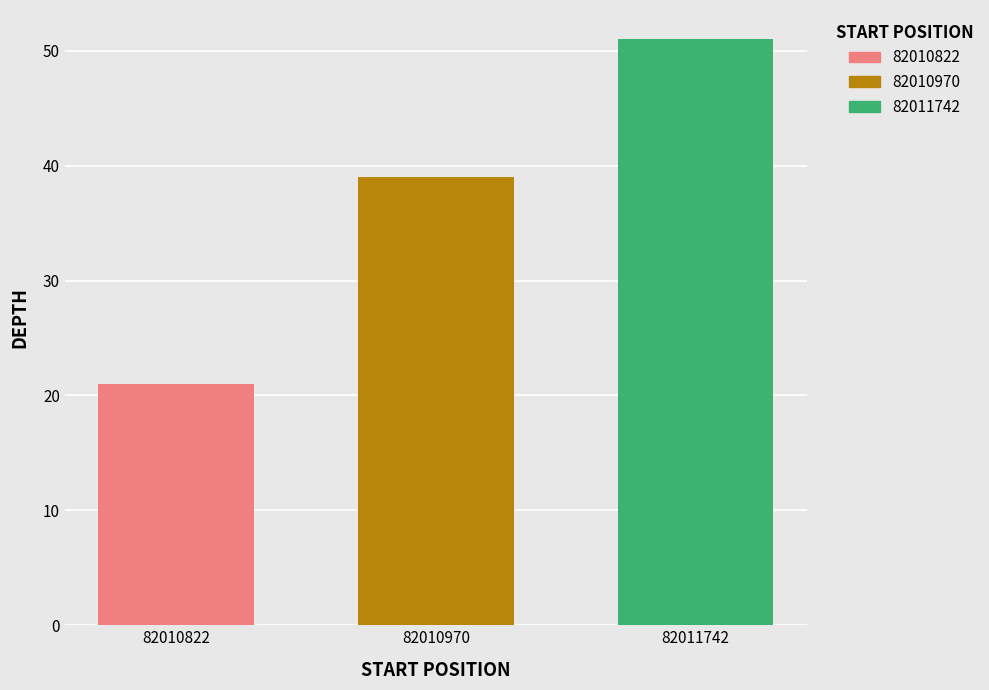

Approximately how many times larger is the value at 82010822 compared to 82011742?

0.4